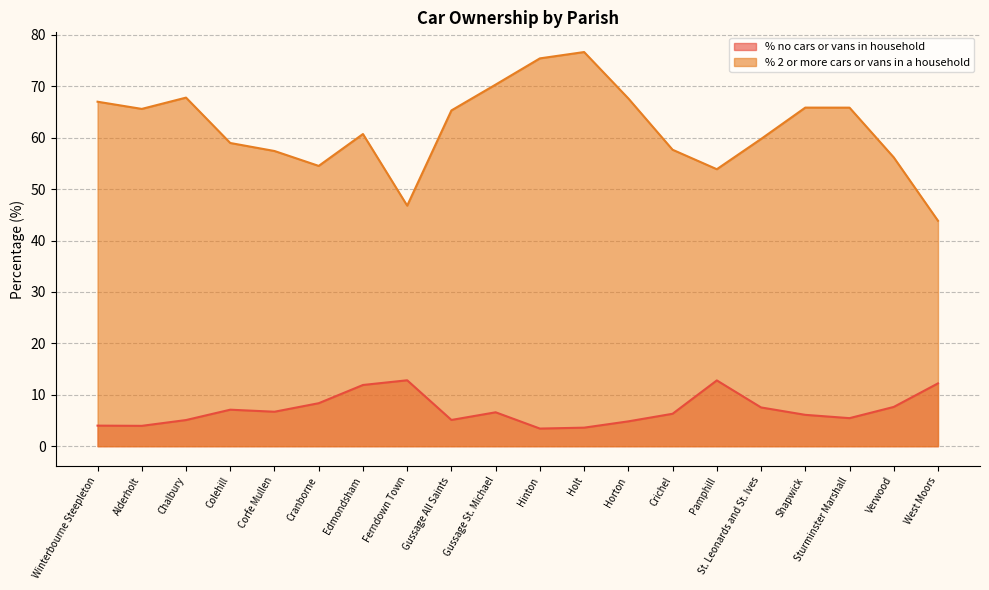

Where is % no cars or vans in household nearest to the value 8?

Cranborne